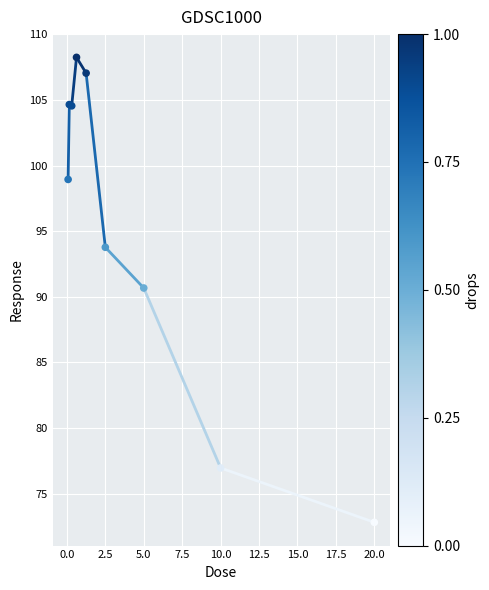

What Y value in the scatter plot is closest to 90?

90.7